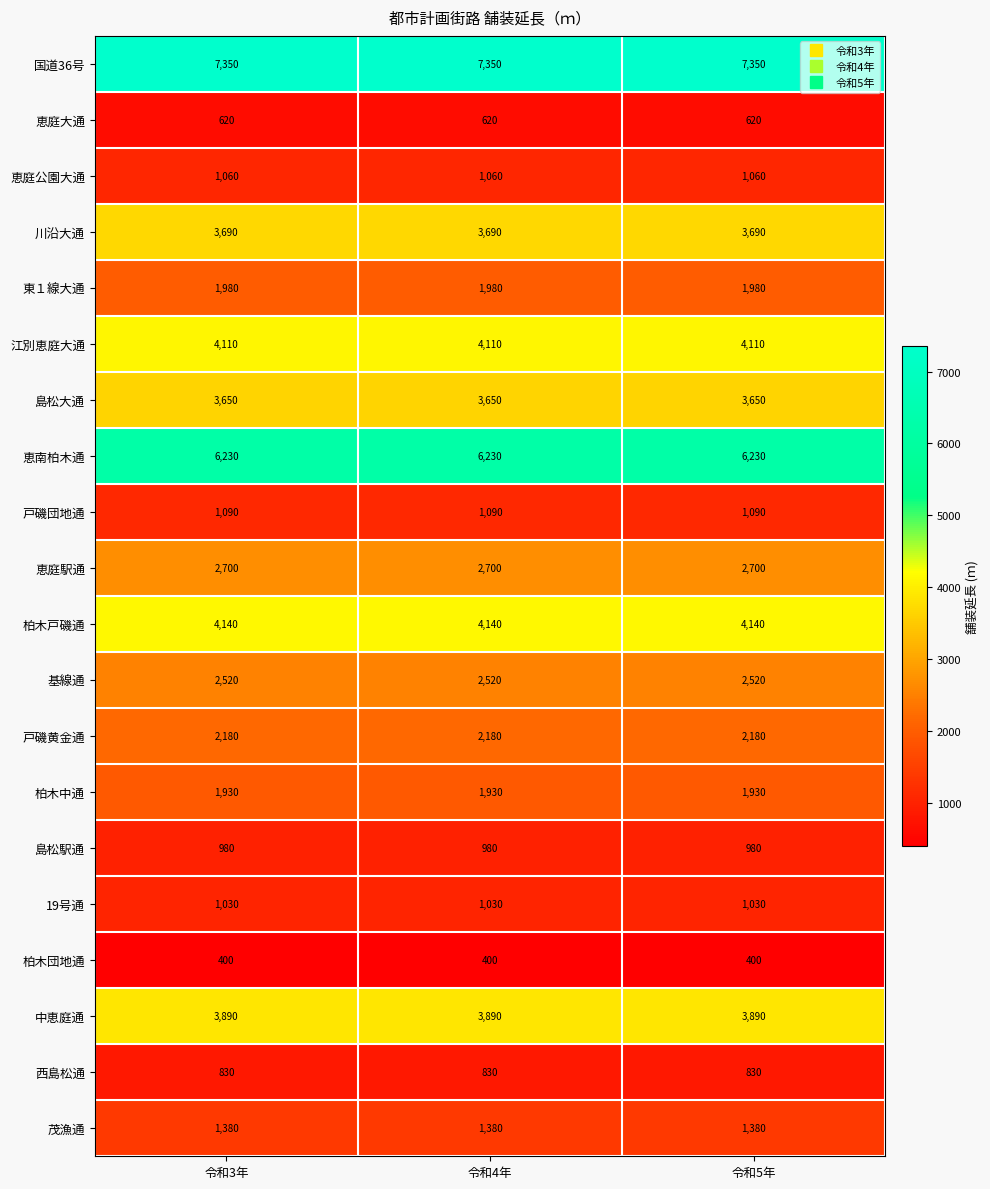

The 19号通 series shows 1030 at 令和3年. True or false?

True